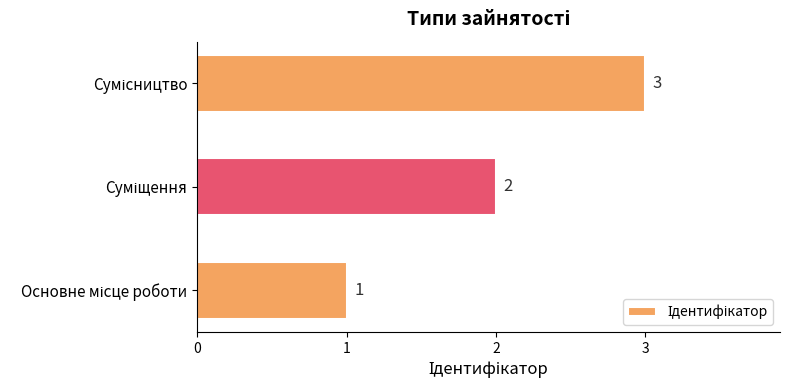

What is the maximum value shown in the chart?

3